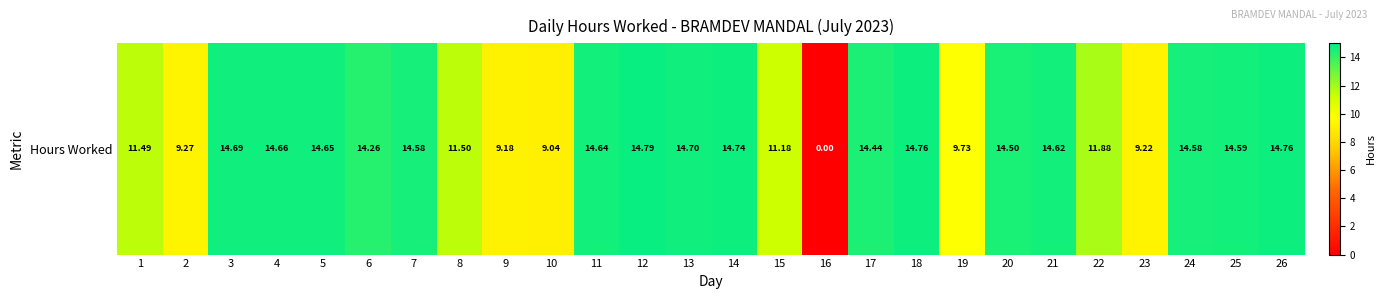

How many positive values are there?

25